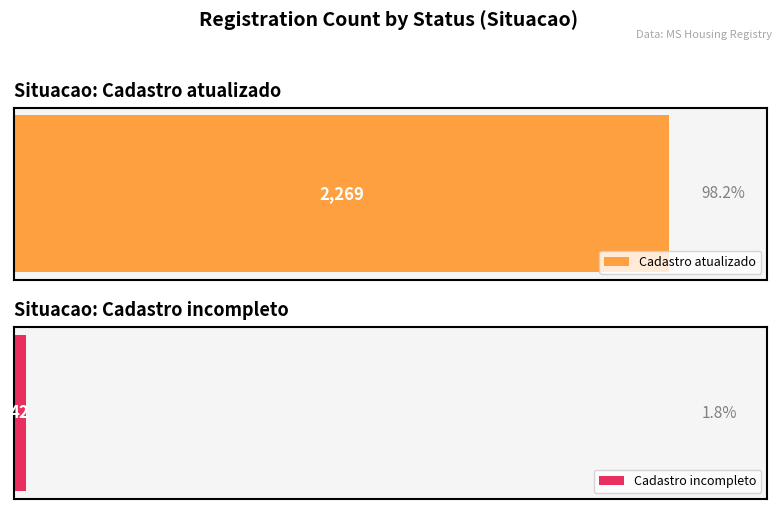

Is the value of Average utilization at Cadastro incompleto greater than the value of Maximum utilization at Cadastro atualizado?

No